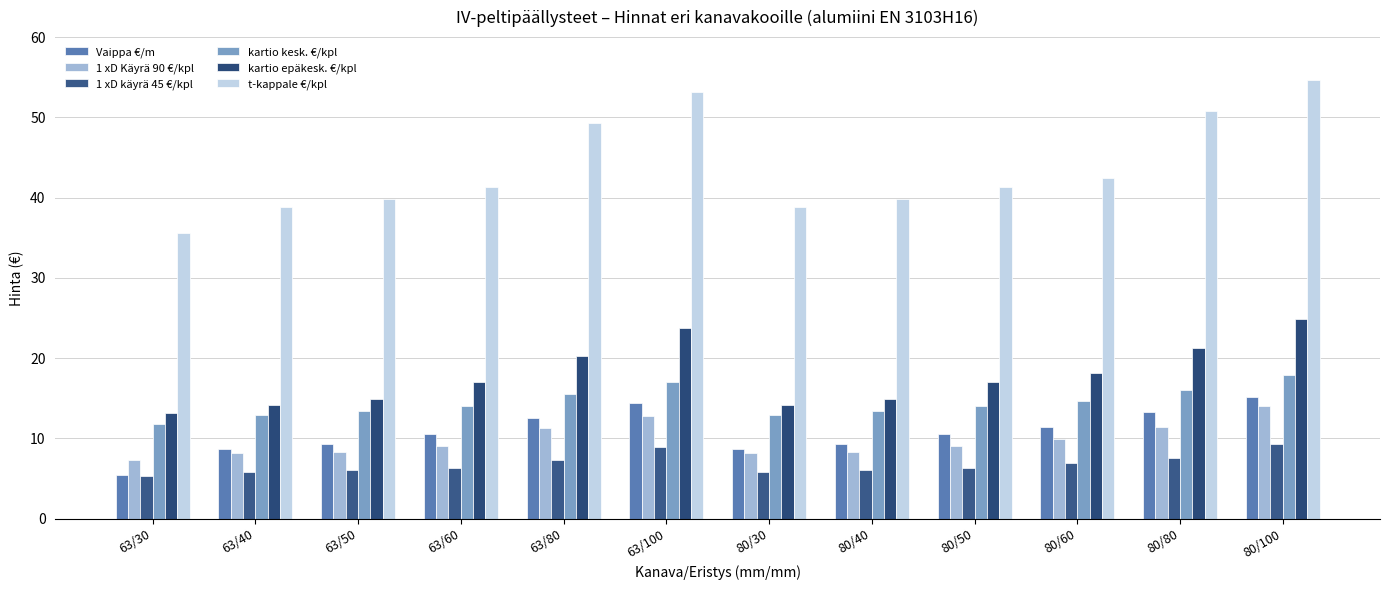

Which category has the lowest value in the kartio epäkesk. €/kpl series?

63/30